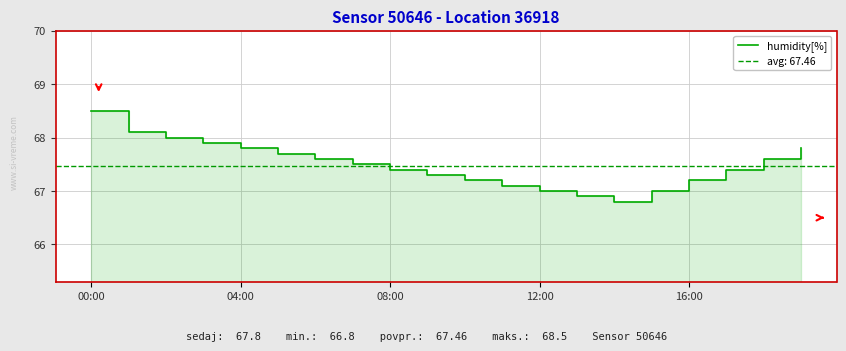

What is the sum of all values?

1349.8